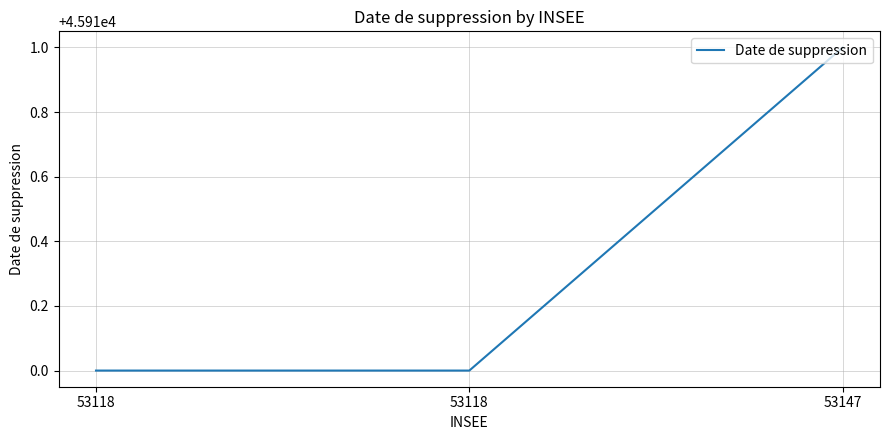

How many values are between 45910 and 45911?

3